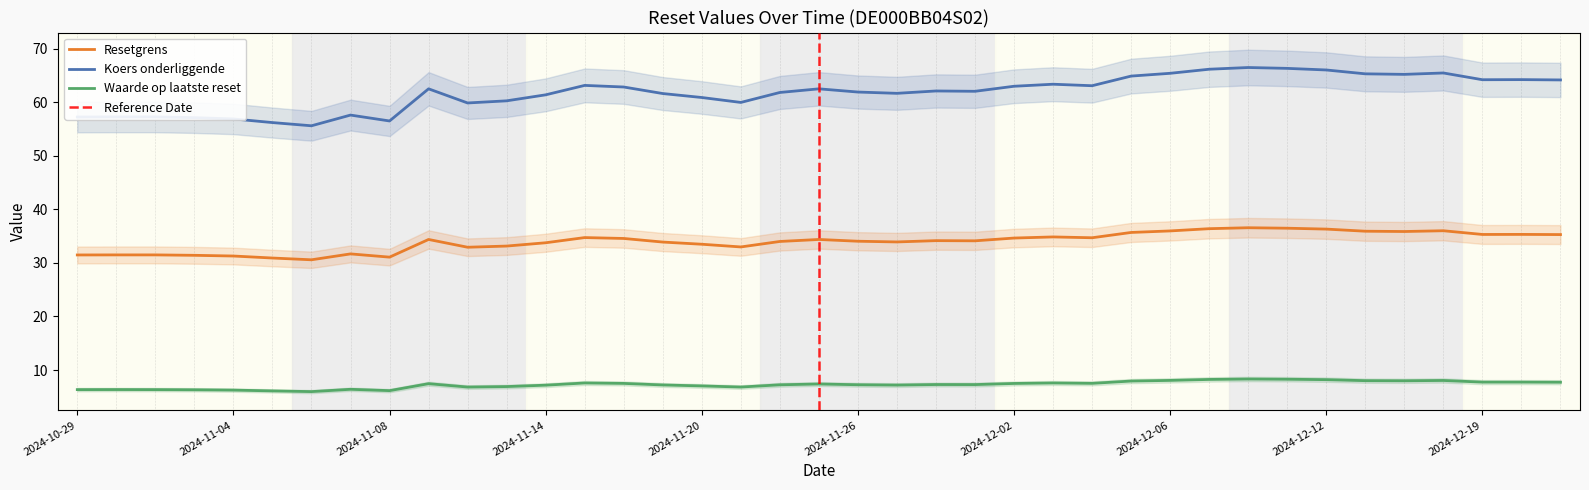

How many lines are shown in the chart?

3